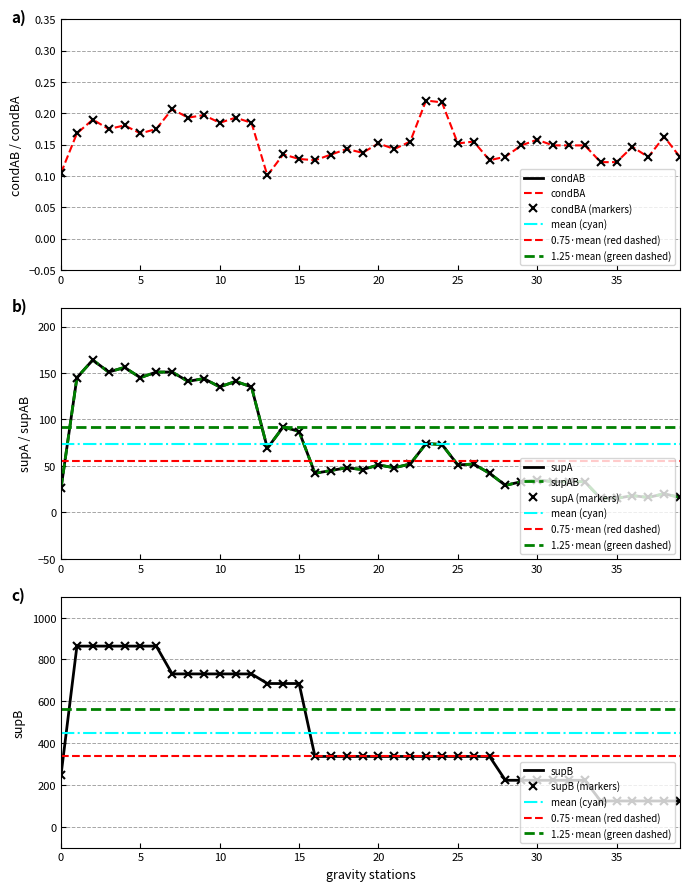

Is it true that supA equals 33.0 at 31?

True